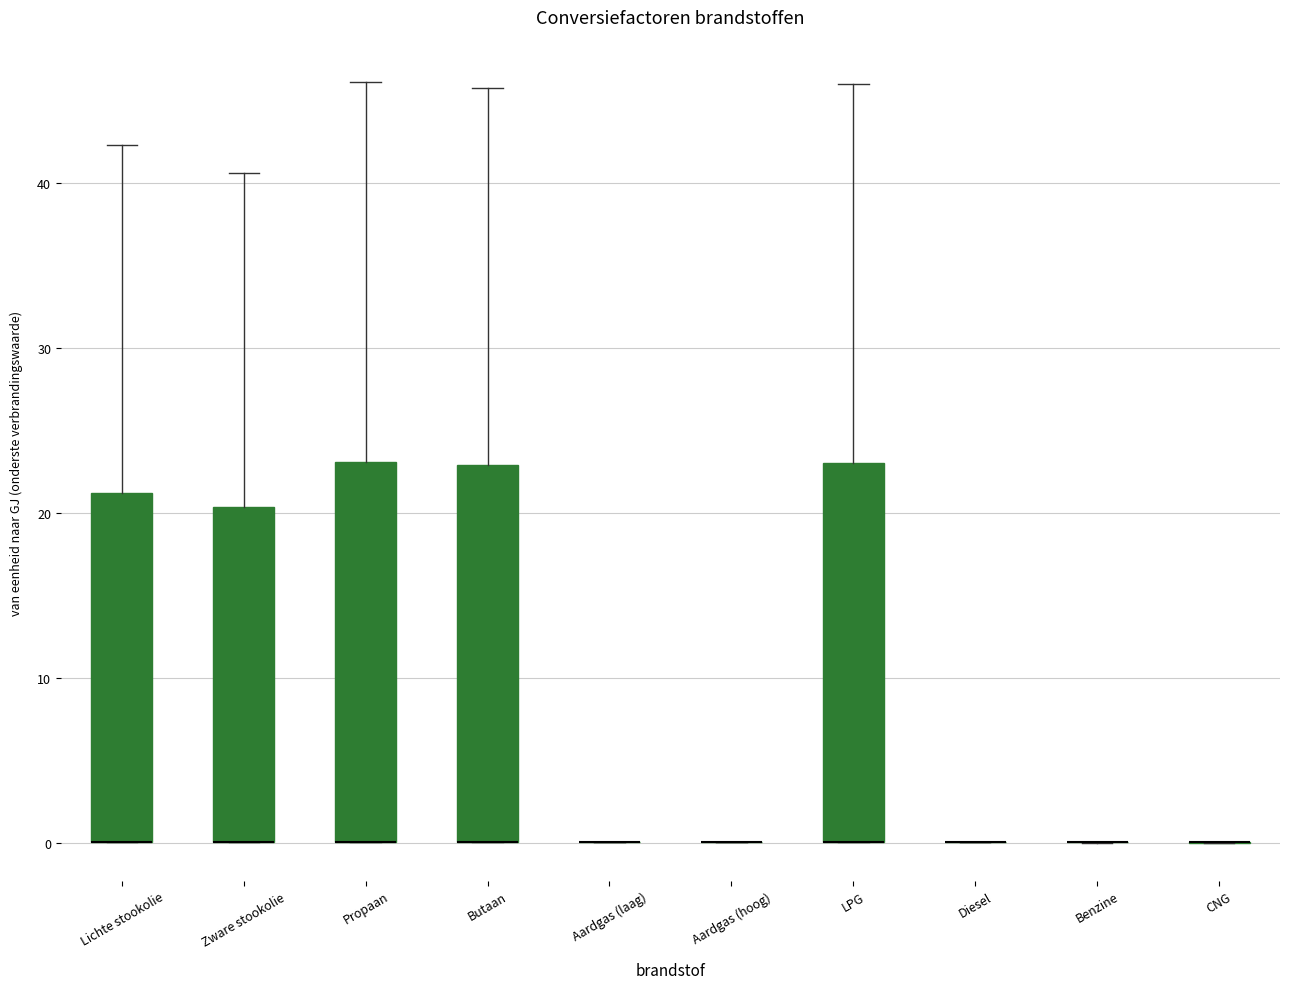

Reading left to right, read every box against the y-axis: the position of its median line, the range the box covers, and the ends of its whiskers. The values are not printed on the chart, so give them approximately, as read against the axis.

Lichte stookolie: median 0 (drawn on the box's lower edge), box 0 to 21, whiskers 0 to 42
Zware stookolie: median 0 (drawn on the box's lower edge), box 0 to 20, whiskers 0 to 41
Propaan: median 0 (drawn on the box's lower edge), box 0 to 23, whiskers 0 to 46
Butaan: median 0 (drawn on the box's lower edge), box 0 to 23, whiskers 0 to 46
Aardgas (laag): box collapsed to a line at 0, whiskers 0 to 0
Aardgas (hoog): box collapsed to a line at 0, whiskers 0 to 0
LPG: median 0 (drawn on the box's lower edge), box 0 to 23, whiskers 0 to 46
Diesel: box collapsed to a line at 0, whiskers 0 to 0
Benzine: box collapsed to a line at 0, whiskers 0 to 0
CNG: box collapsed to a line at 0, whiskers 0 to 0